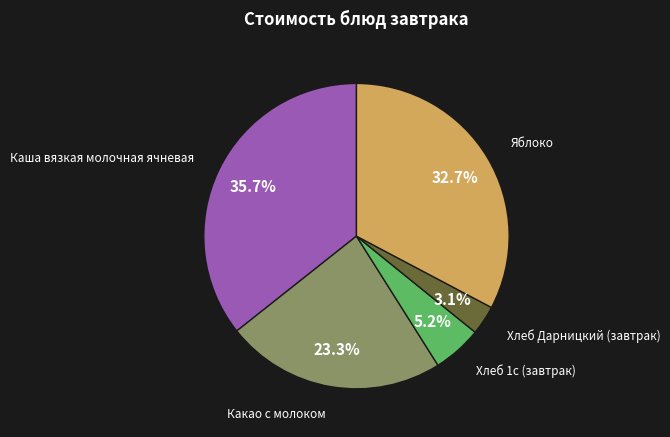

Is there a majority slice in this chart?

No